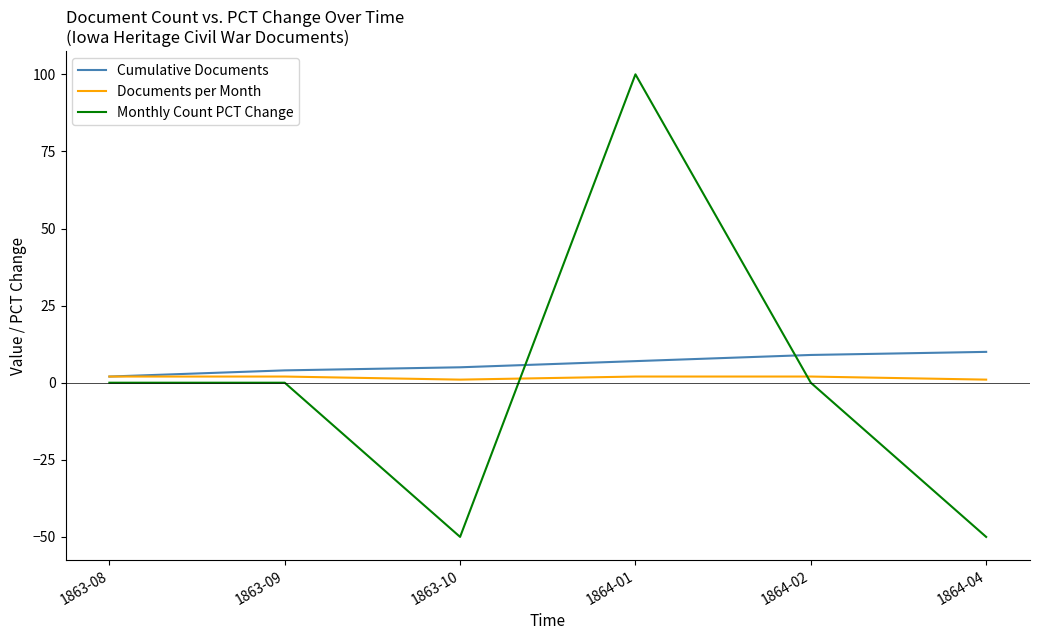

How many distinct data groups are displayed?

3